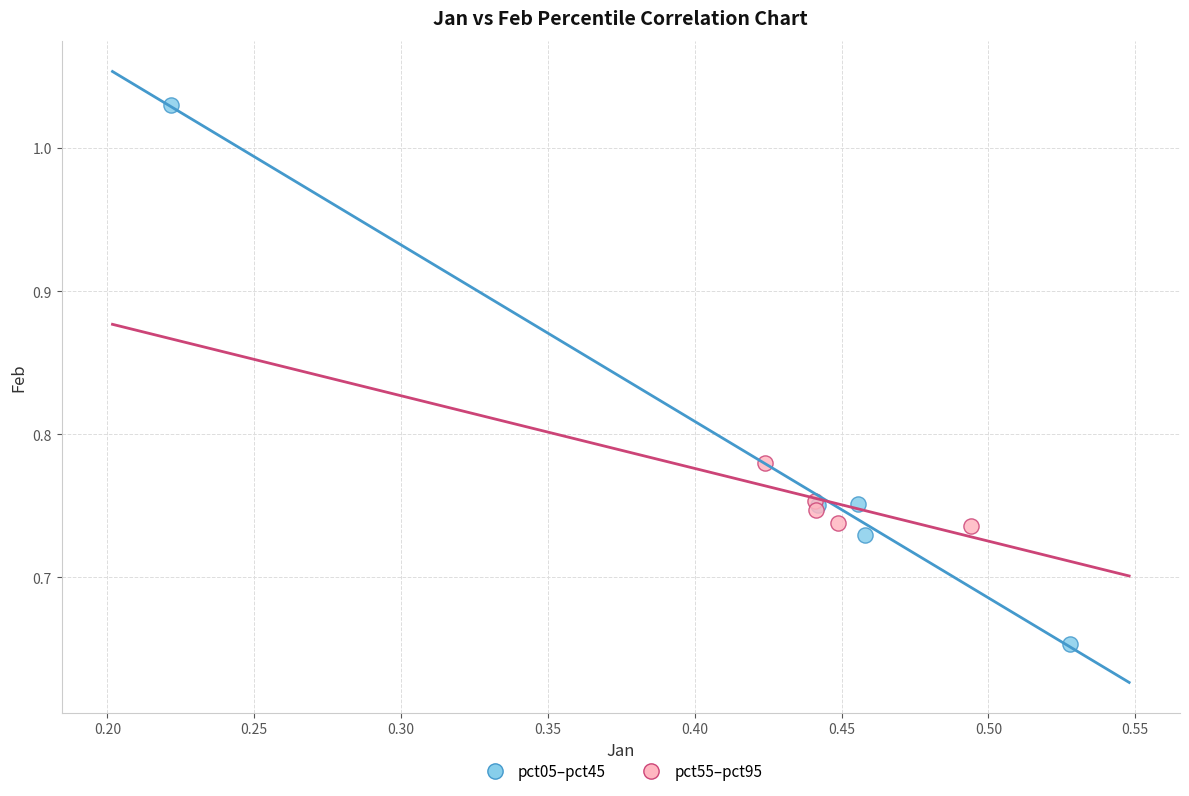

Which series reaches the maximum Y coordinate?

pct05–pct45